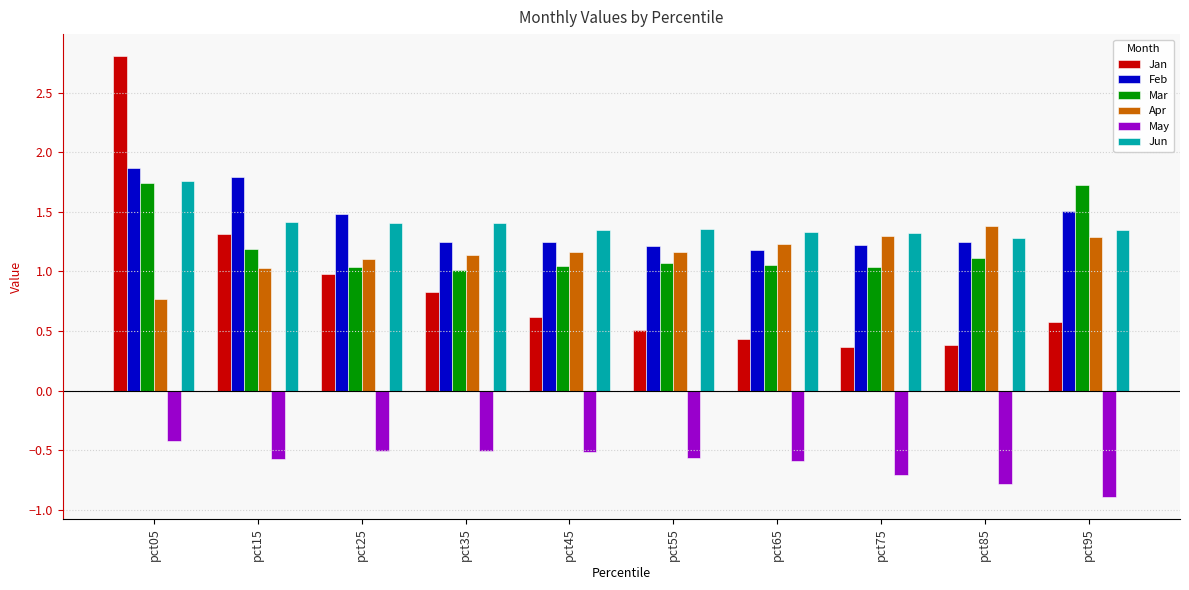

What is the sum of all Feb values?

14.0